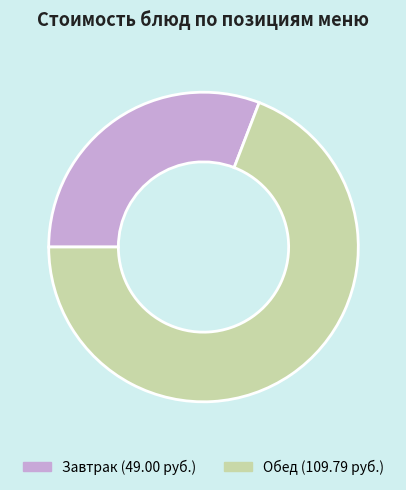

Is there a majority slice in this chart?

Yes